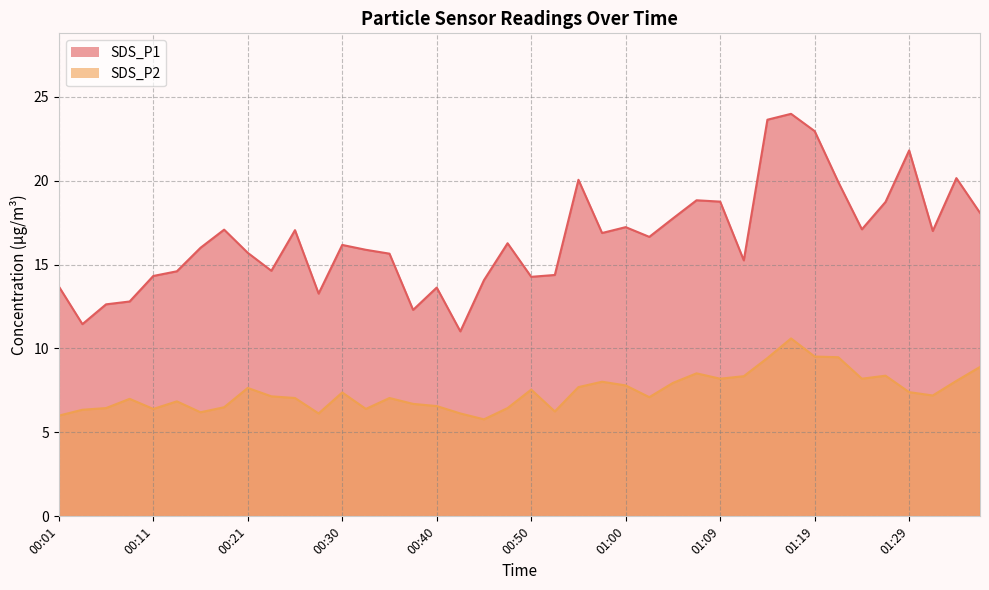

How many data points in SDS_P1 are above 16?

21